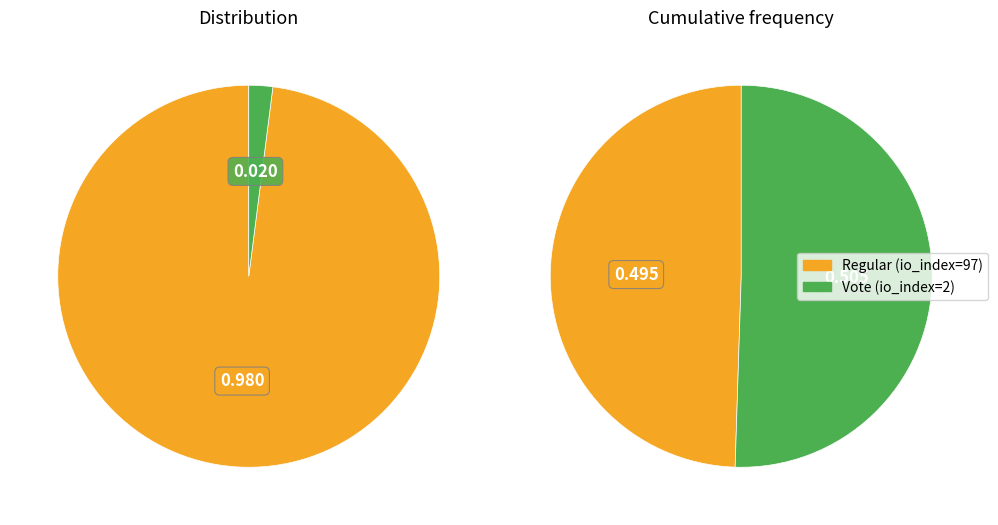

Which slice is the largest?

Regular (io_index=97)